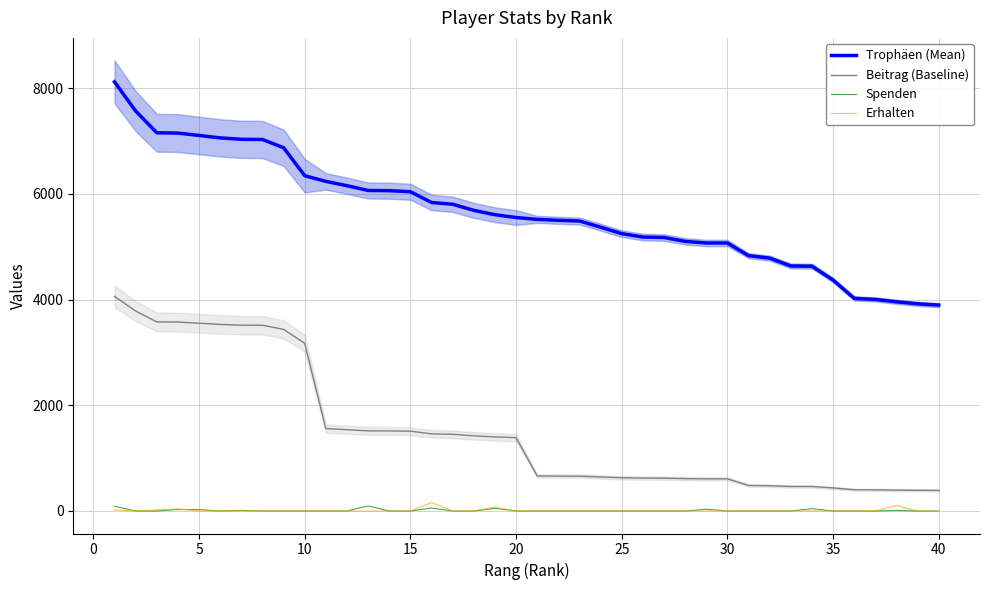

True or false: Spenden and Beitrag (Baseline) intersect in this chart.

False